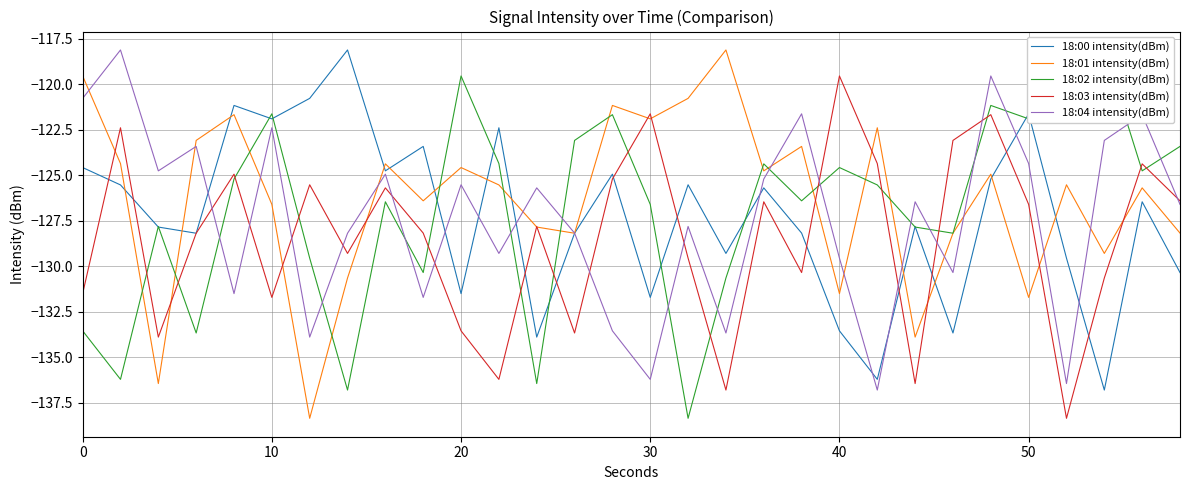

What is the value of the 18:00 intensity(dBm) point at the 22nd from the left?

-136.2